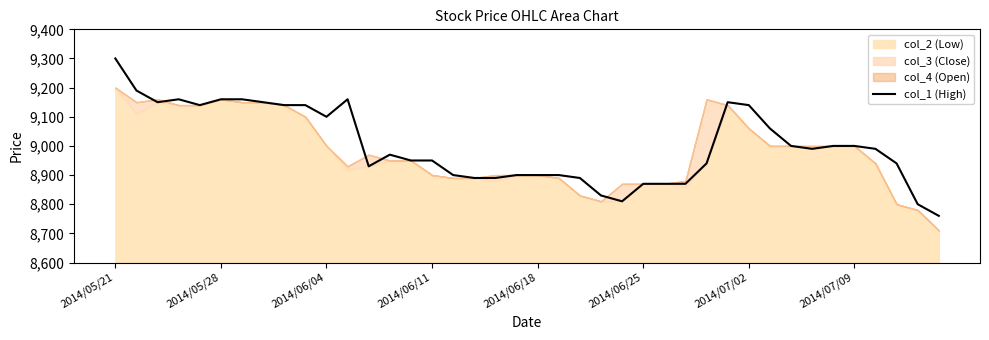

What is the value of the 31st point from the left?

9140